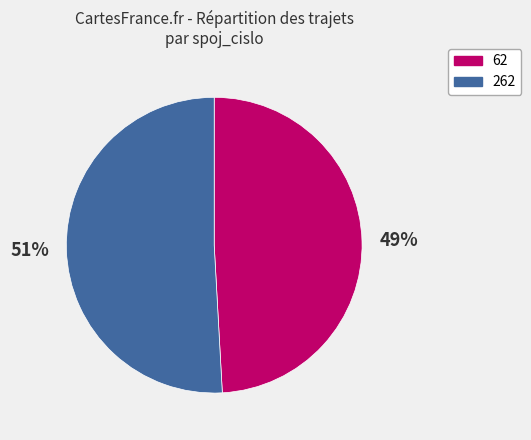

To the nearest percent, what is the difference between the largest and smallest slice percentages?

2%